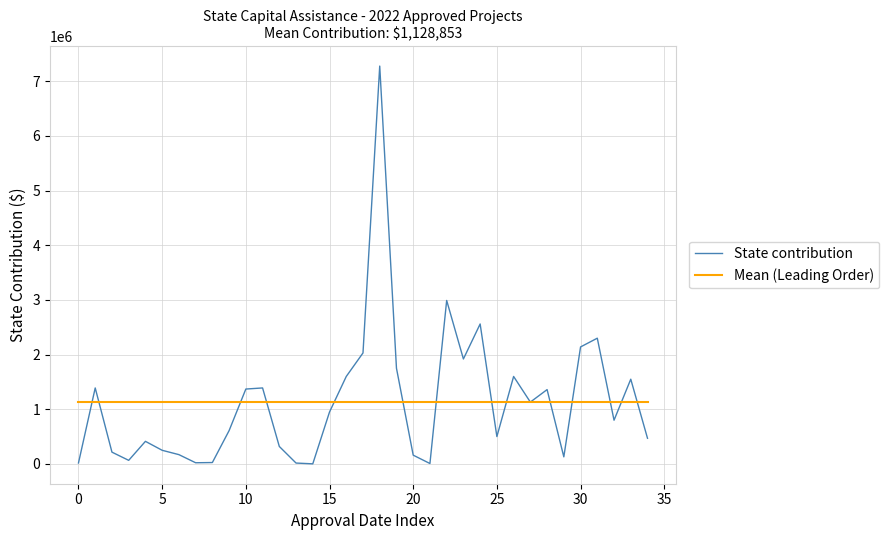

Which series has the widest spread of values?

State contribution